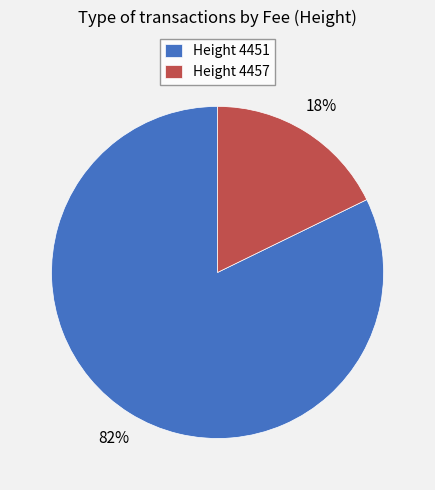

Count the number of slices in the pie.

2